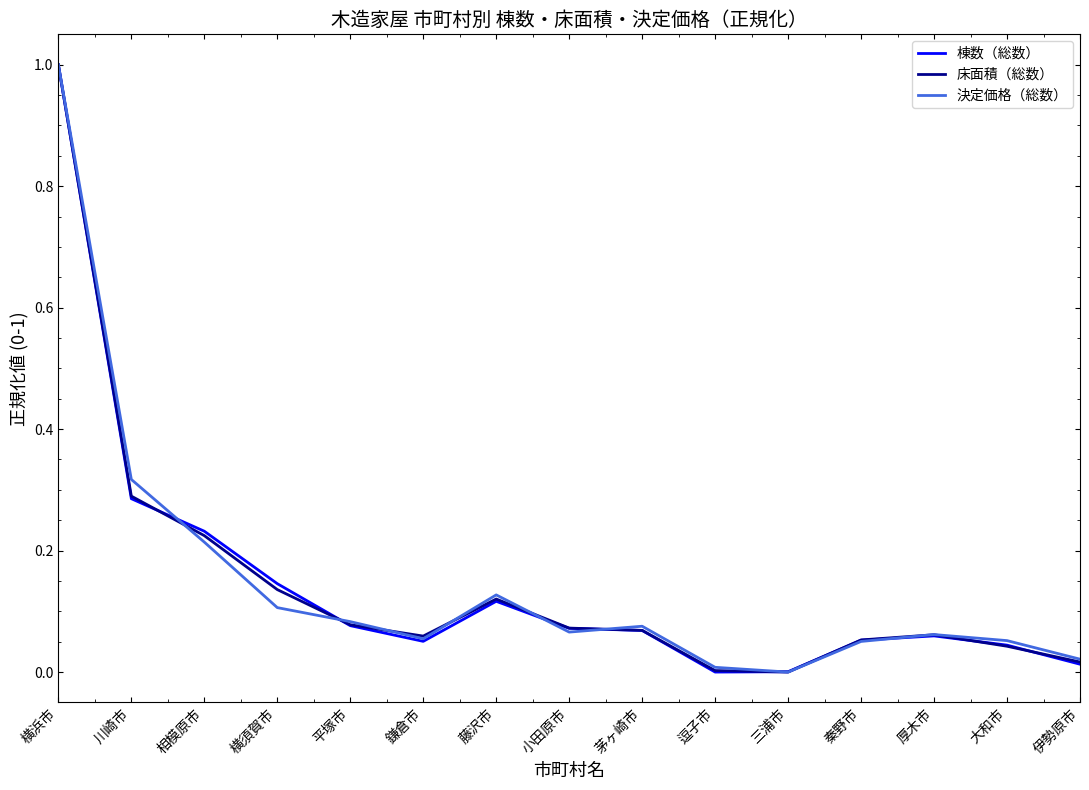

Is the value of 棟数（総数） at 茅ヶ崎市 greater than the value of 決定価格（総数） at 相模原市?

No